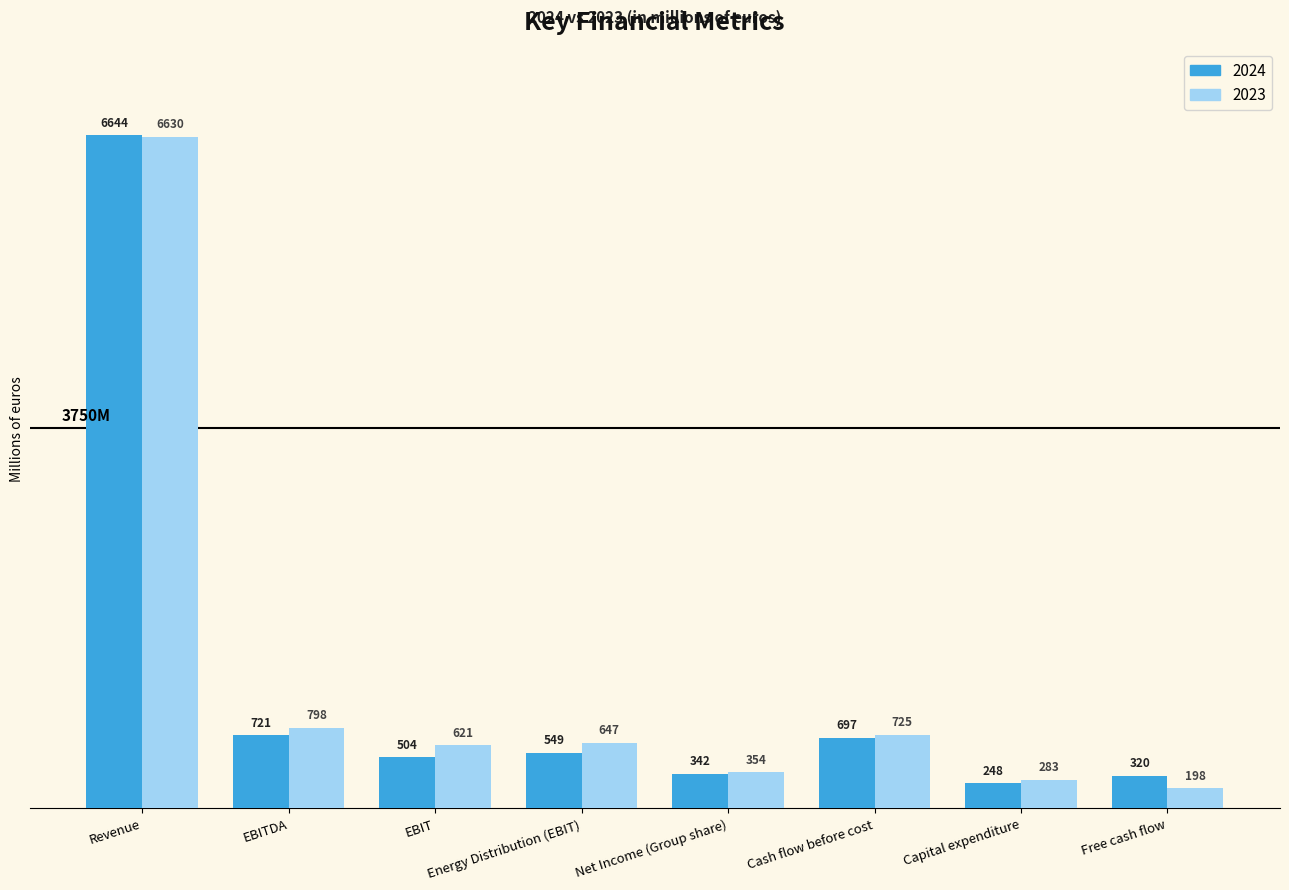

What is the minimum value shown in the chart?

198